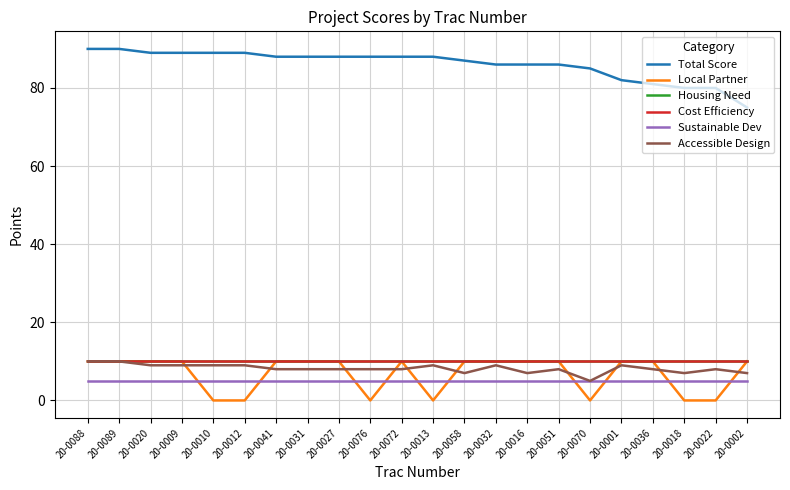

True or false: Accessible Design and Sustainable Dev cross at least once.

False